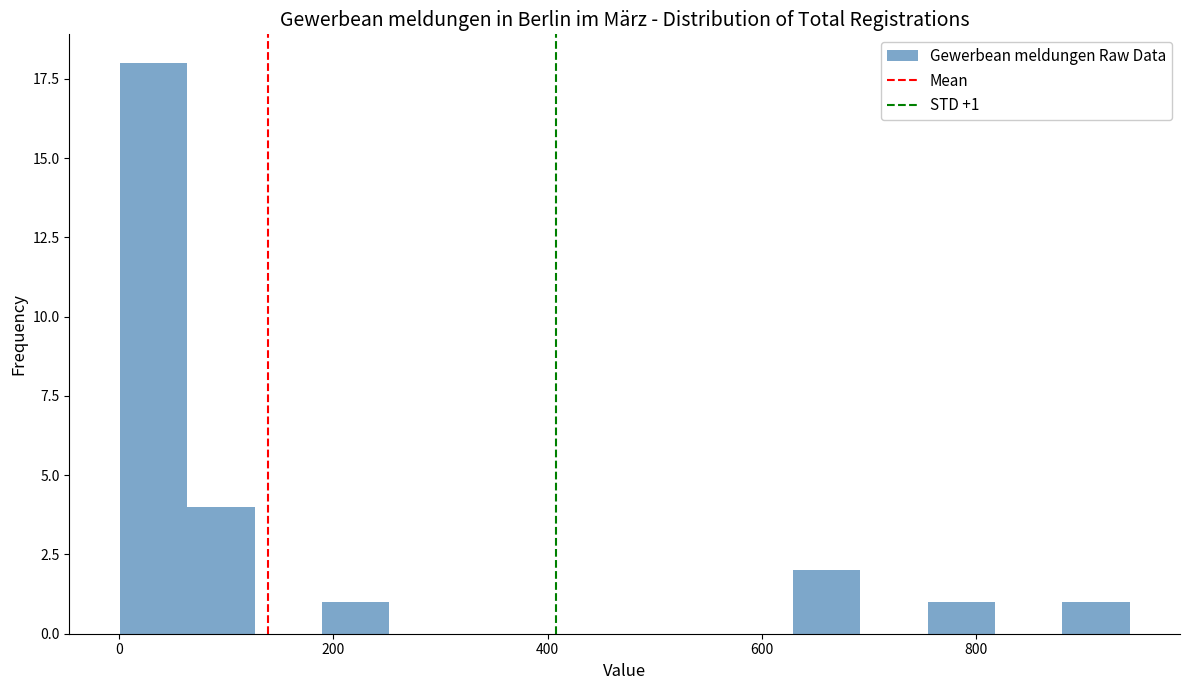

Around what value on the x-axis is the tallest bar? Give the approximate position of its centre, as read against the axis.

40